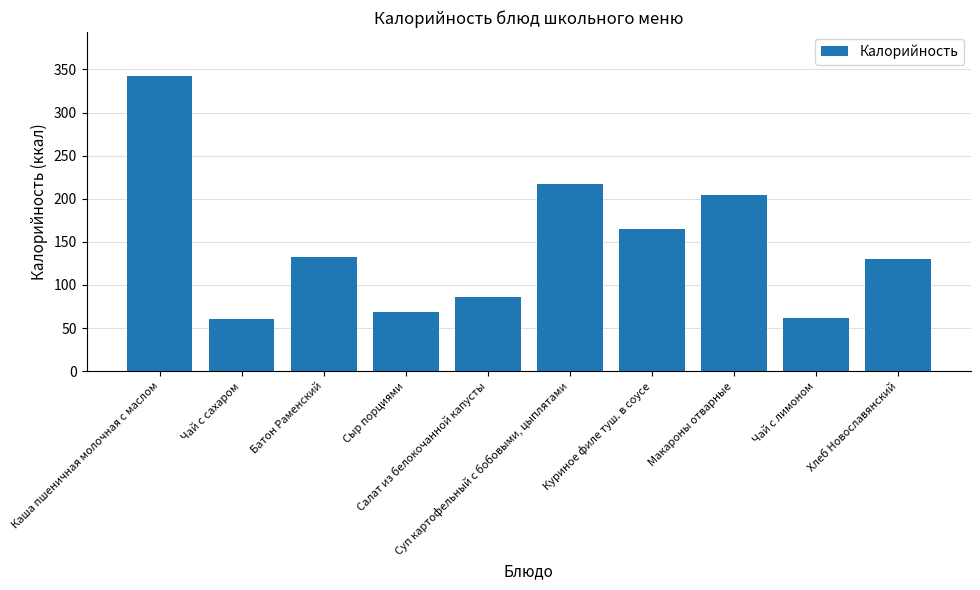

What is the change in value from Сыр порциями to Чай с лимоном?

-7.0